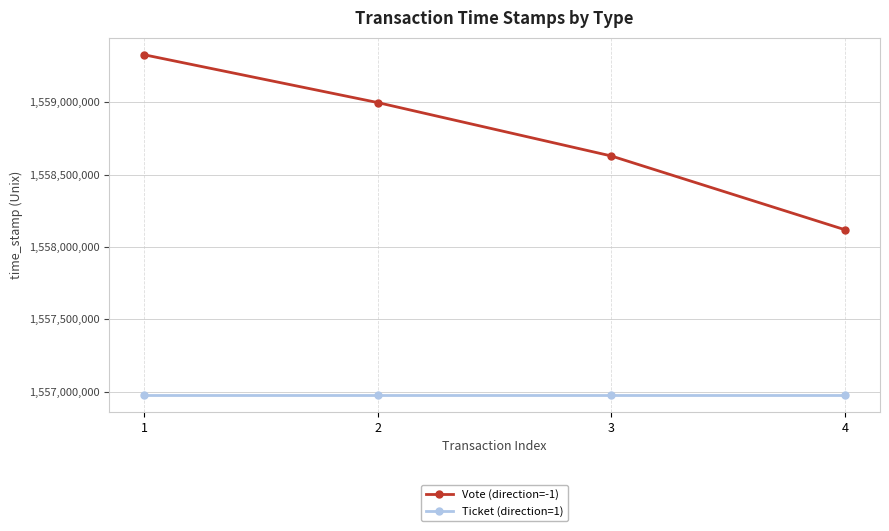

True or false: Ticket (direction=1) has a value of 1556978032 at 4.

True